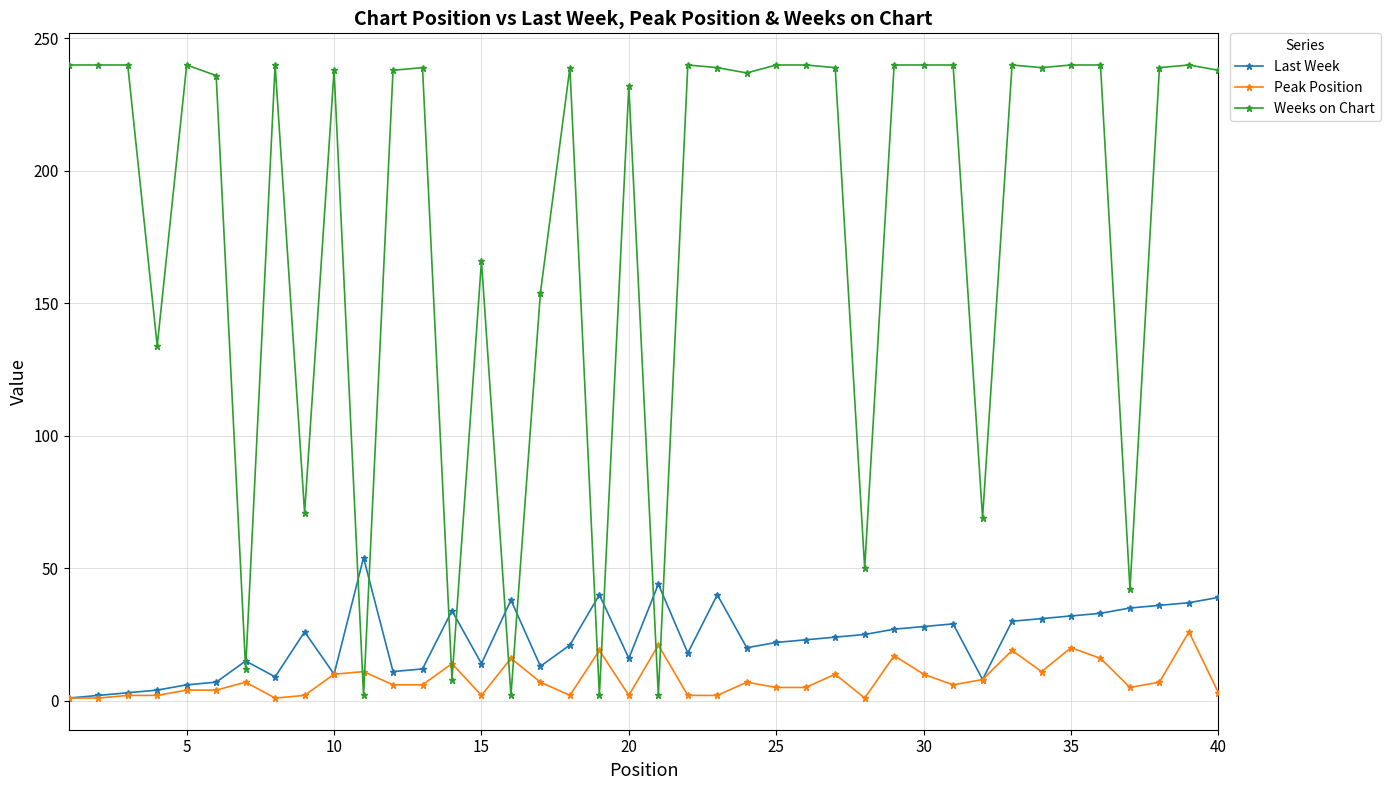

What are all the series names shown in the legend?

Last Week, Peak Position, Weeks on Chart